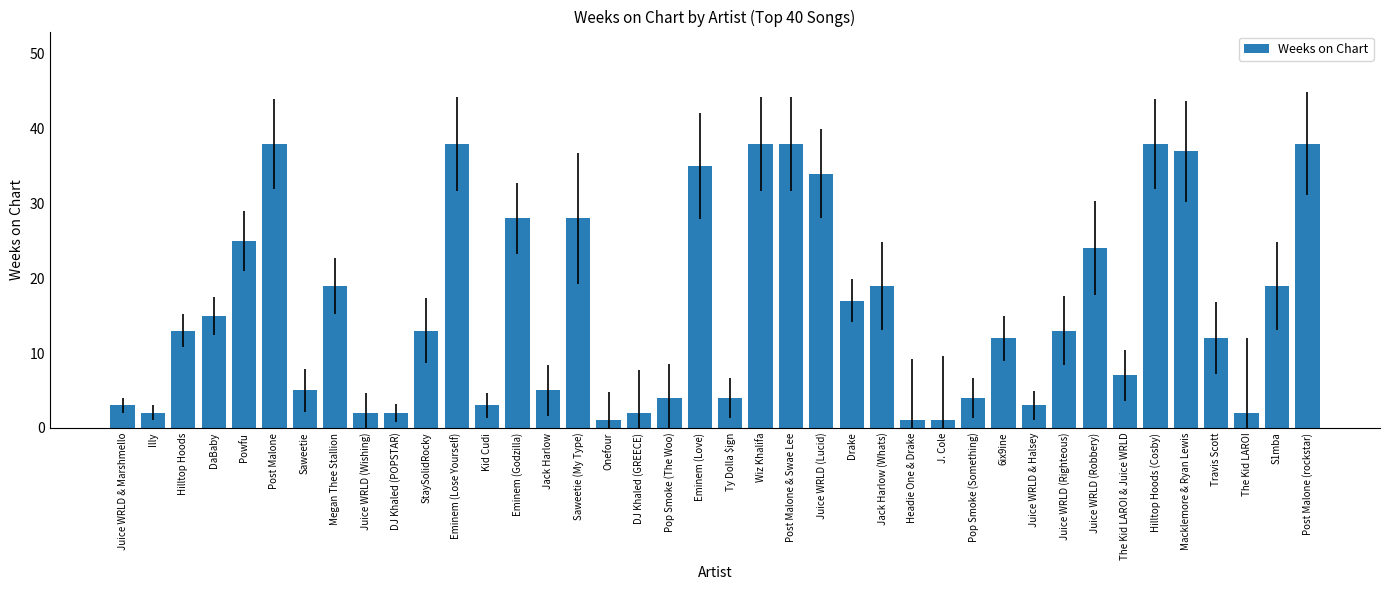

What is the maximum value shown in the chart?

38